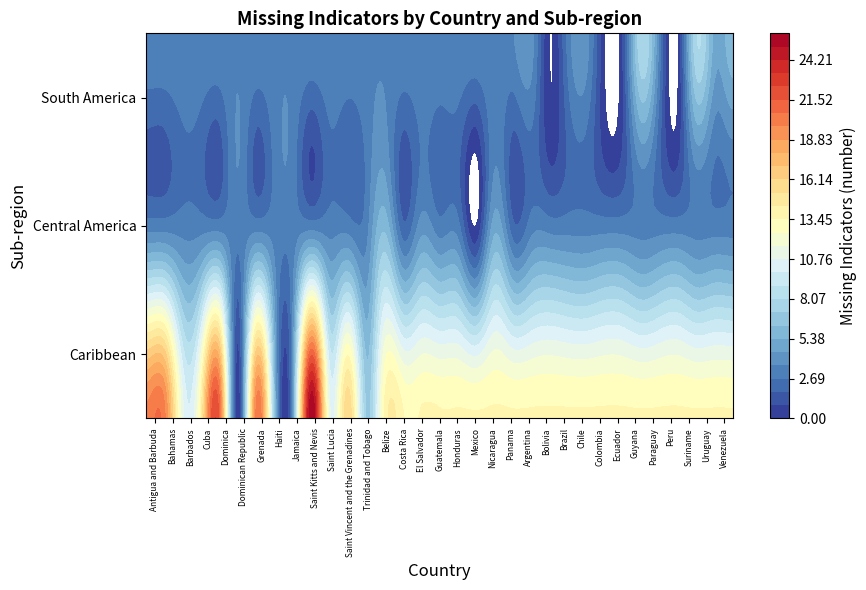

List the series in order of their peak value, highest first.

Caribbean, Central America, South America